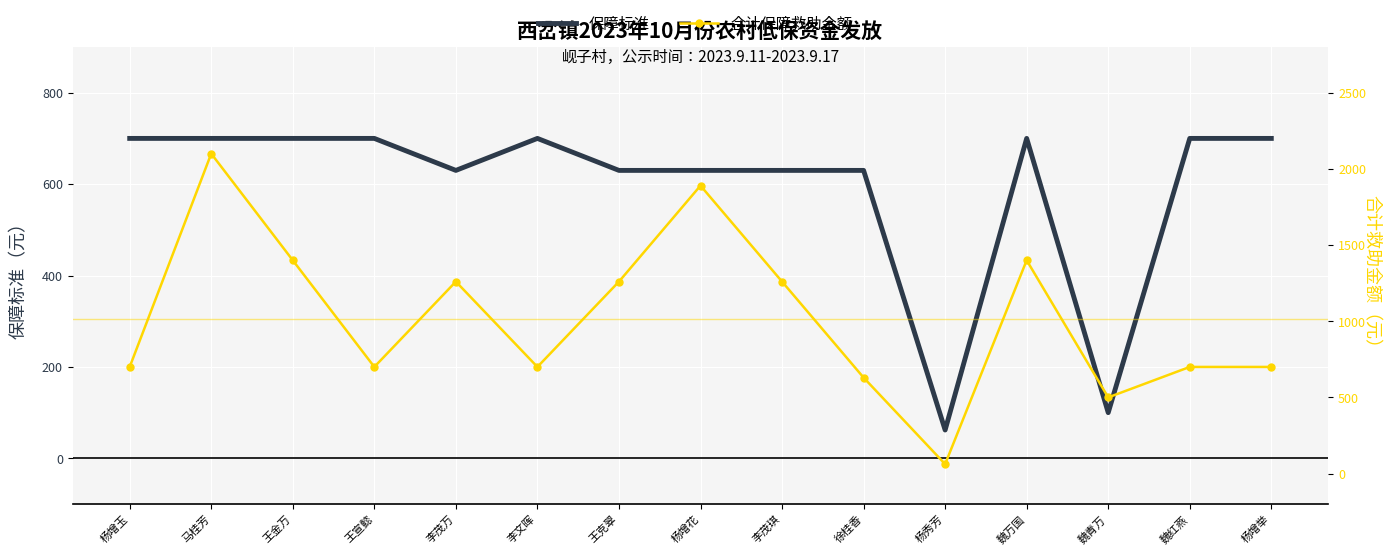

What is the maximum value for 保障标准?

700